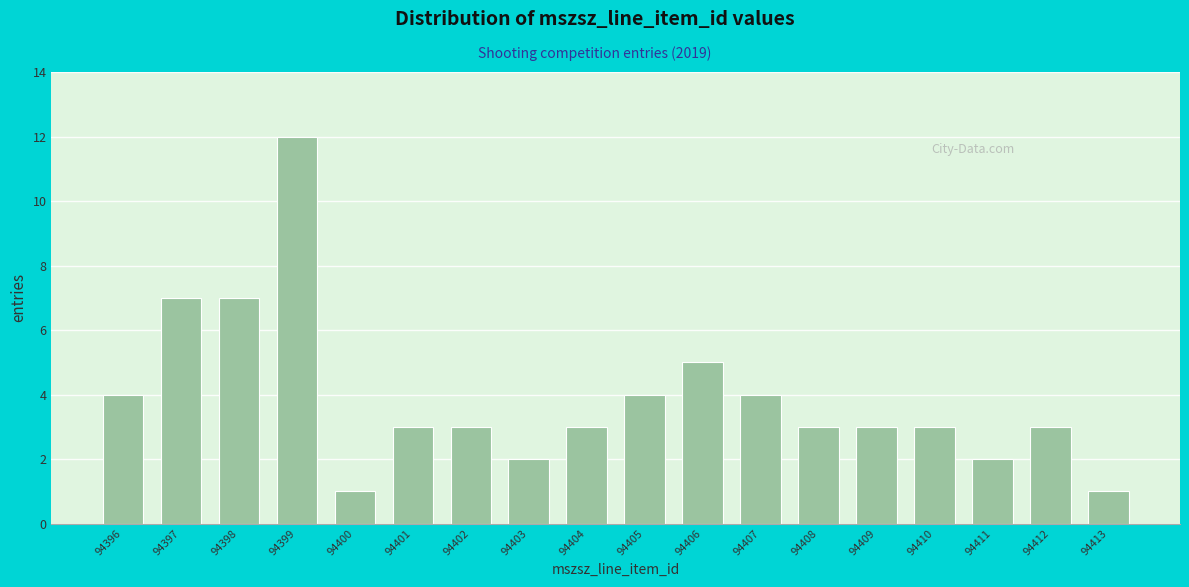

Reading right to left, what are all the values shown in this chart?

1	3	2	3	3	3	4	5	4	3	2	3	3	1	12	7	7	4